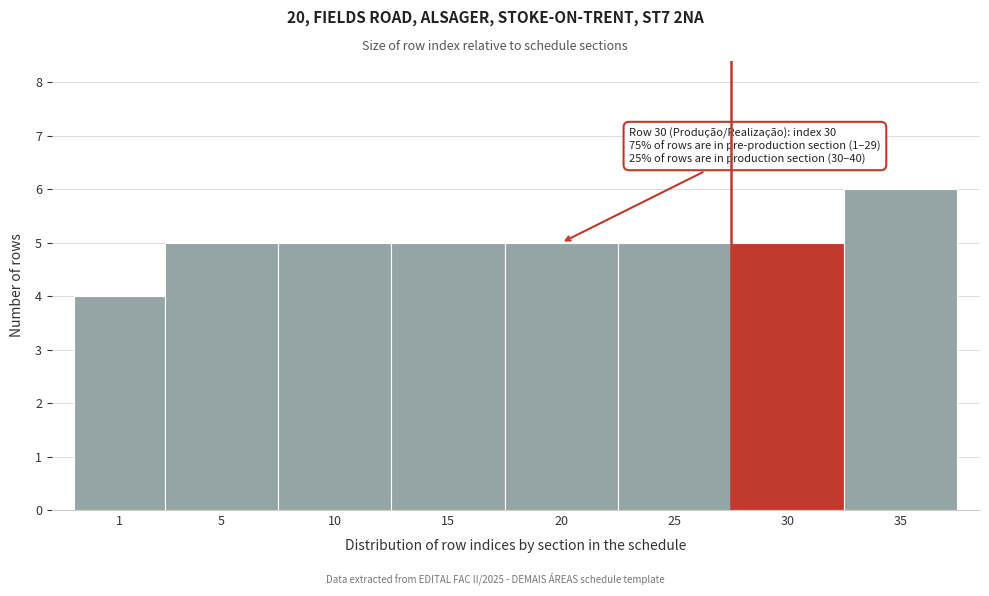

Reading left to right, what are all the values shown in this chart?

1=4	5=5	10=5	15=5	20=5	25=5	30=5	35=6